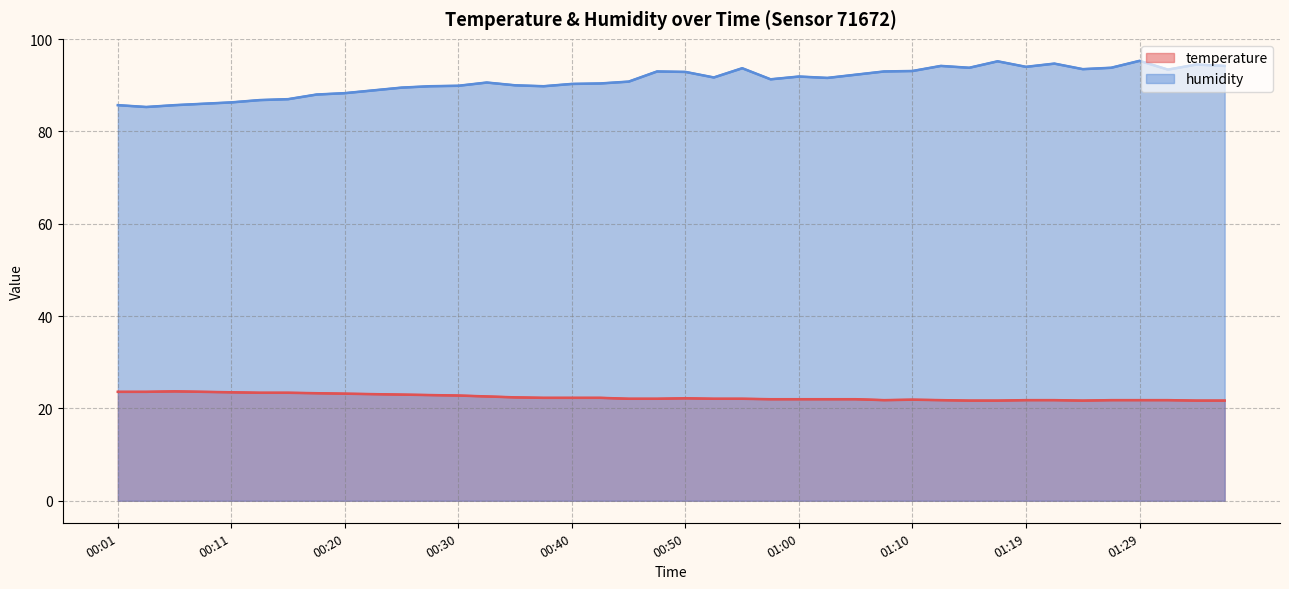

Between 39 and 19, which is larger?

19